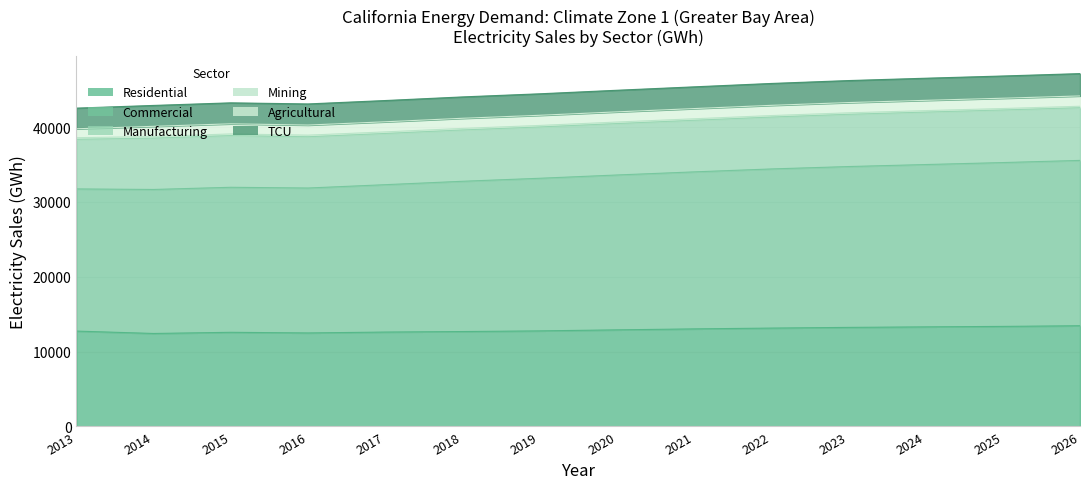

True or false: Residential and Commercial cross at least once.

False